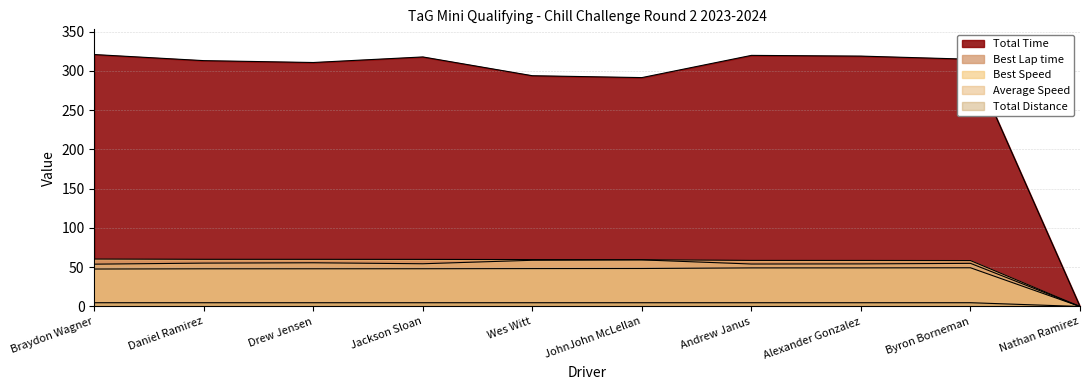

Rank the categories by Best Lap time value from highest to lowest.

Byron Borneman, Alexander Gonzalez, Andrew Janus, JohnJohn McLellan, Wes Witt, Jackson Sloan, Drew Jensen, Daniel Ramirez, Braydon Wagner, Nathan Ramirez